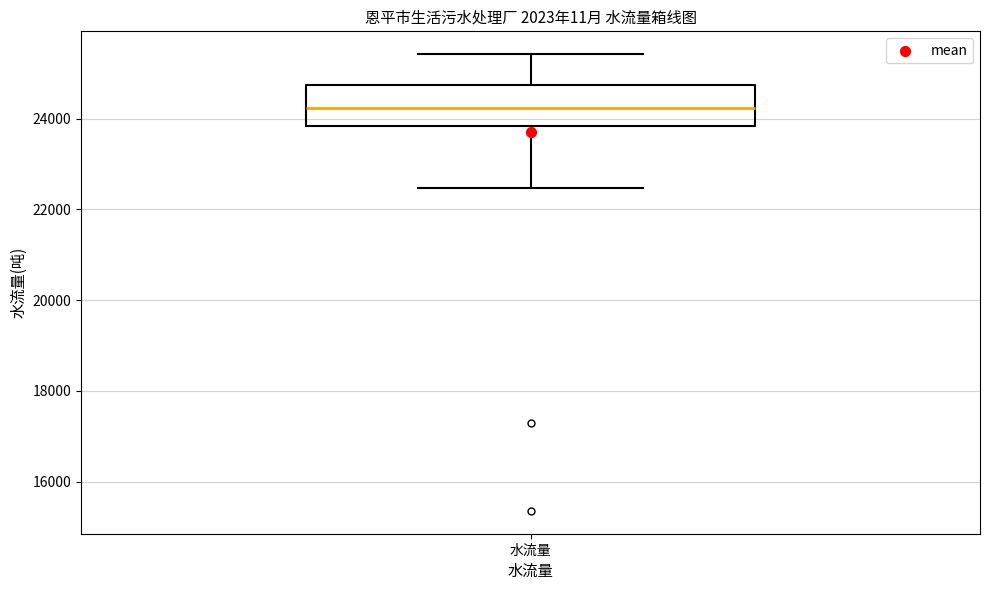

Transcribe this box plot: give where the median line is, the range the box spans, and where the two whiskers end, as read against the y-axis. The values are not printed on the chart, so give them approximately, as read against the axis.

median 24200, box 23800 to 24800, whiskers 22400 to 25400